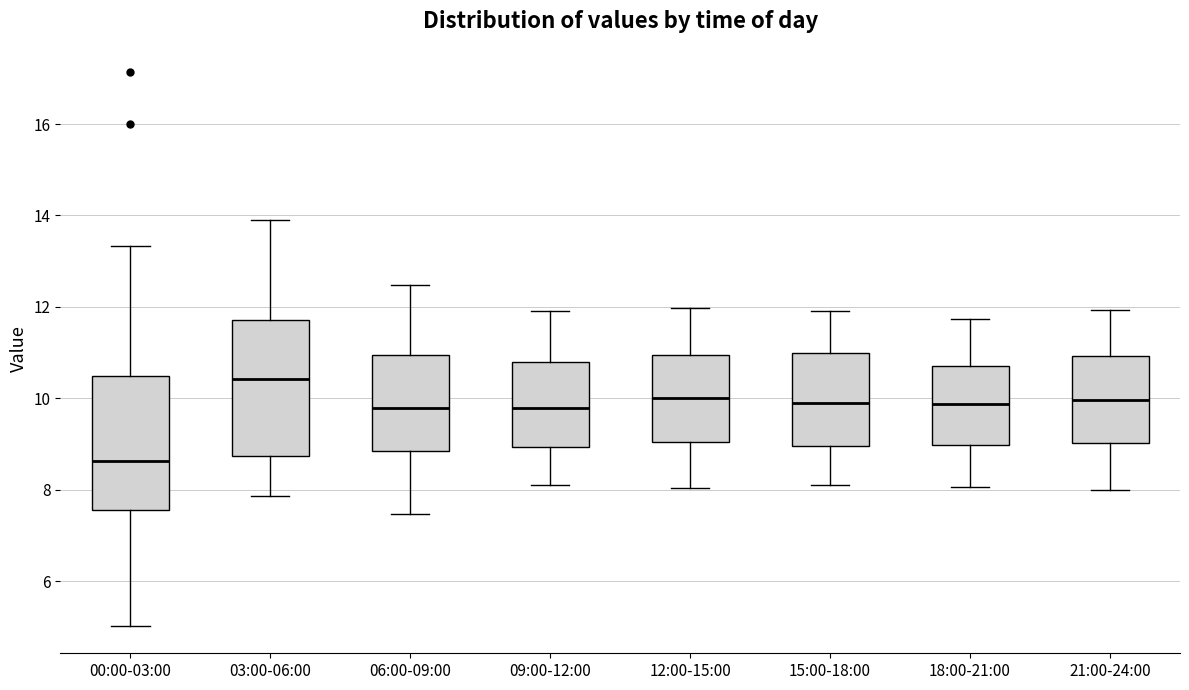

Reading left to right, transcribe this box plot: for each box, give where its median line is, the range the box spans, and where its two whiskers end, as read against the y-axis. The values are not printed on the chart, so give them approximately, as read against the axis.

00:00-03:00: median 8.6, box 7.6 to 10.4, whiskers 5.0 to 13.4
03:00-06:00: median 10.4, box 8.8 to 11.8, whiskers 7.8 to 14.0
06:00-09:00: median 9.8, box 8.8 to 11.0, whiskers 7.4 to 12.4
09:00-12:00: median 9.8, box 9.0 to 10.8, whiskers 8.2 to 12.0
12:00-15:00: median 10.0, box 9.0 to 11.0, whiskers 8.0 to 12.0
15:00-18:00: median 10.0, box 9.0 to 11.0, whiskers 8.2 to 12.0
18:00-21:00: median 9.8, box 9.0 to 10.8, whiskers 8.0 to 11.8
21:00-24:00: median 10.0, box 9.0 to 11.0, whiskers 8.0 to 12.0